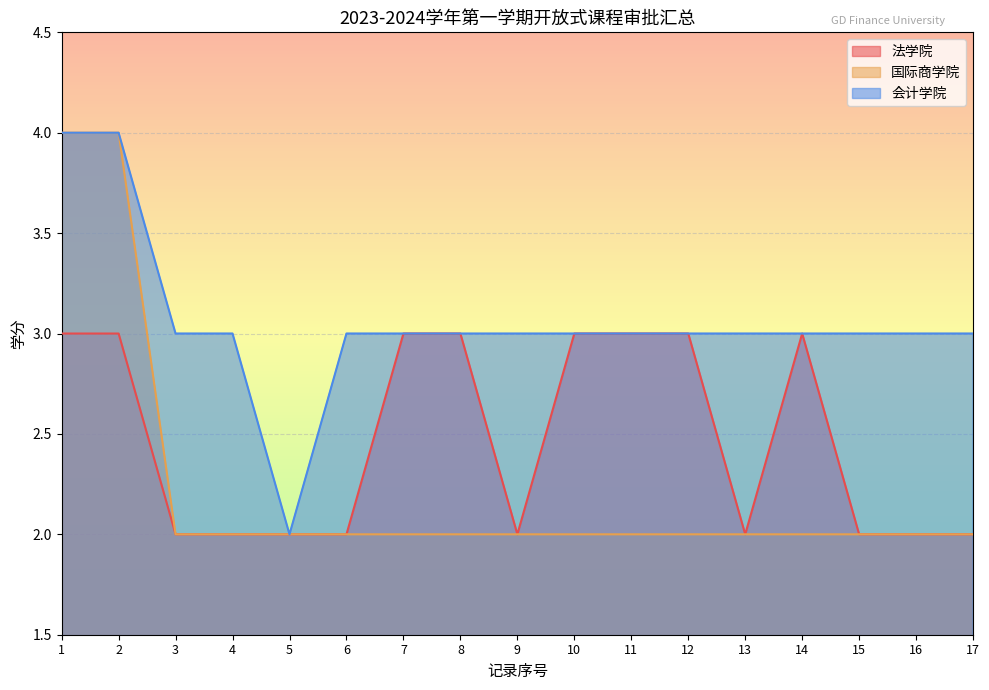

How many 国际商学院 values are between 2 and 3?

15